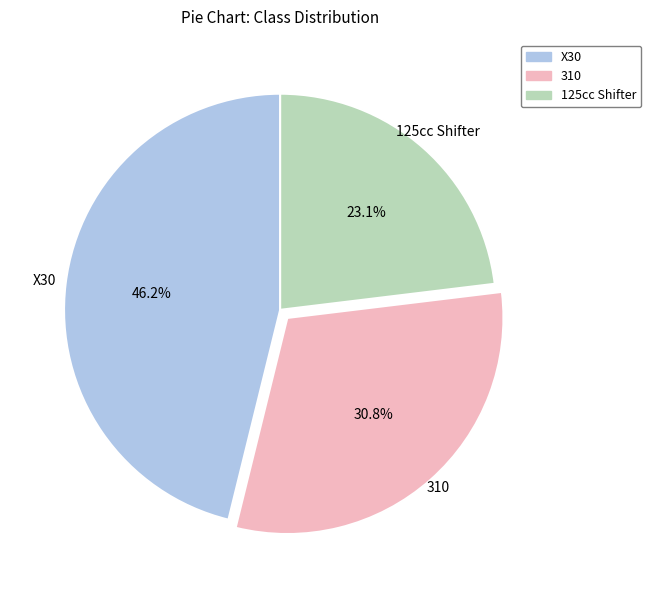

What is the largest slice in the pie chart?

X30